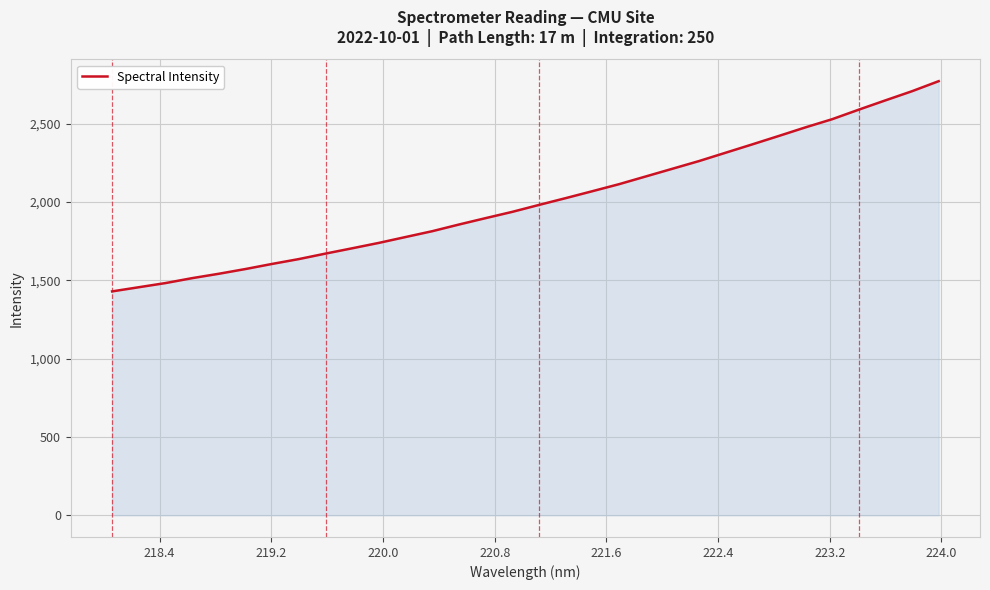

What is the difference between the maximum and minimum values?

1341.9